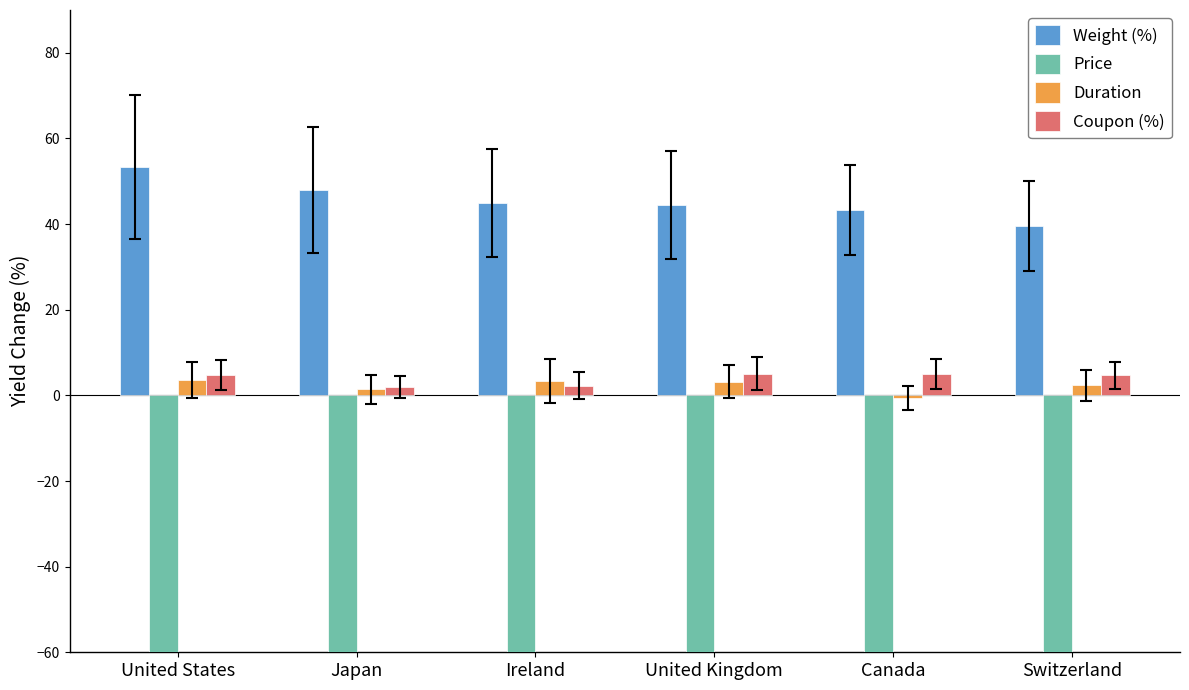

What is the greatest value displayed?

53.4